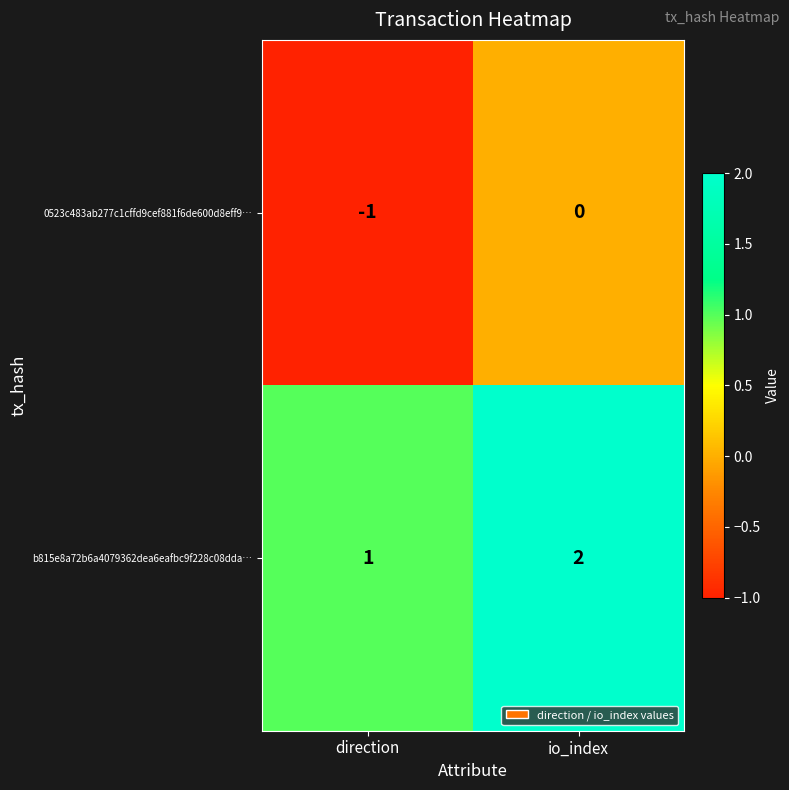

What is the sum of the b815e8a72b6a4079362dea6eafbc9f228c08dda… values at direction and io_index?

3